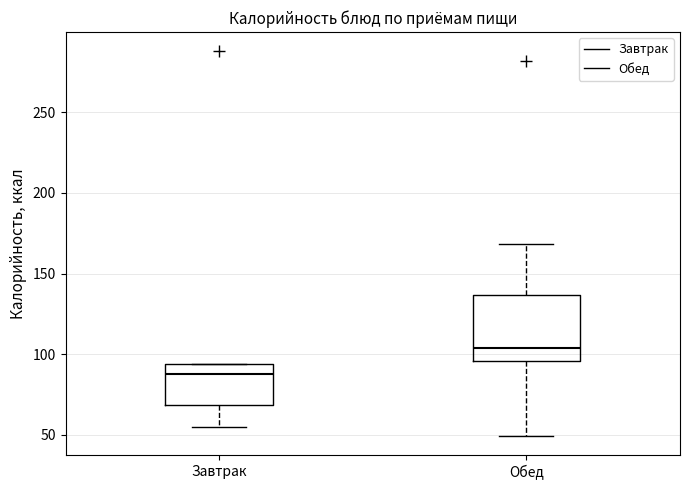

Where is the upper edge of the box for Завтрак on the y-axis? The values are not printed on the chart, so give them approximately, as read against the axis.

95